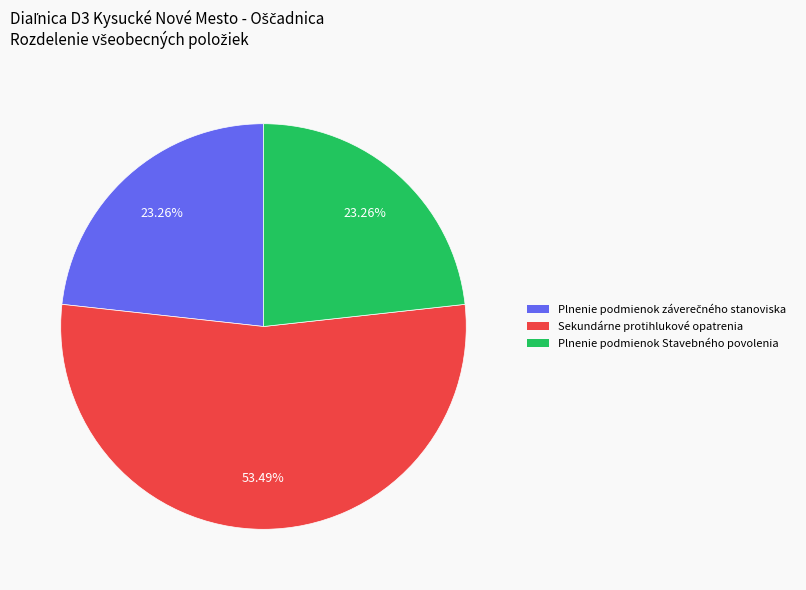

Which category accounts for the majority?

Sekundárne protihlukové opatrenia